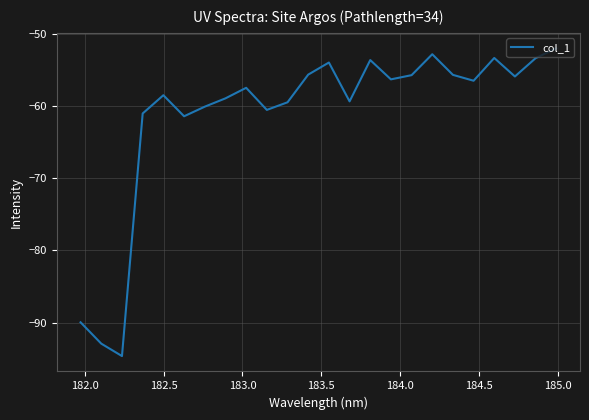

What is the difference between the maximum and minimum values?

42.6